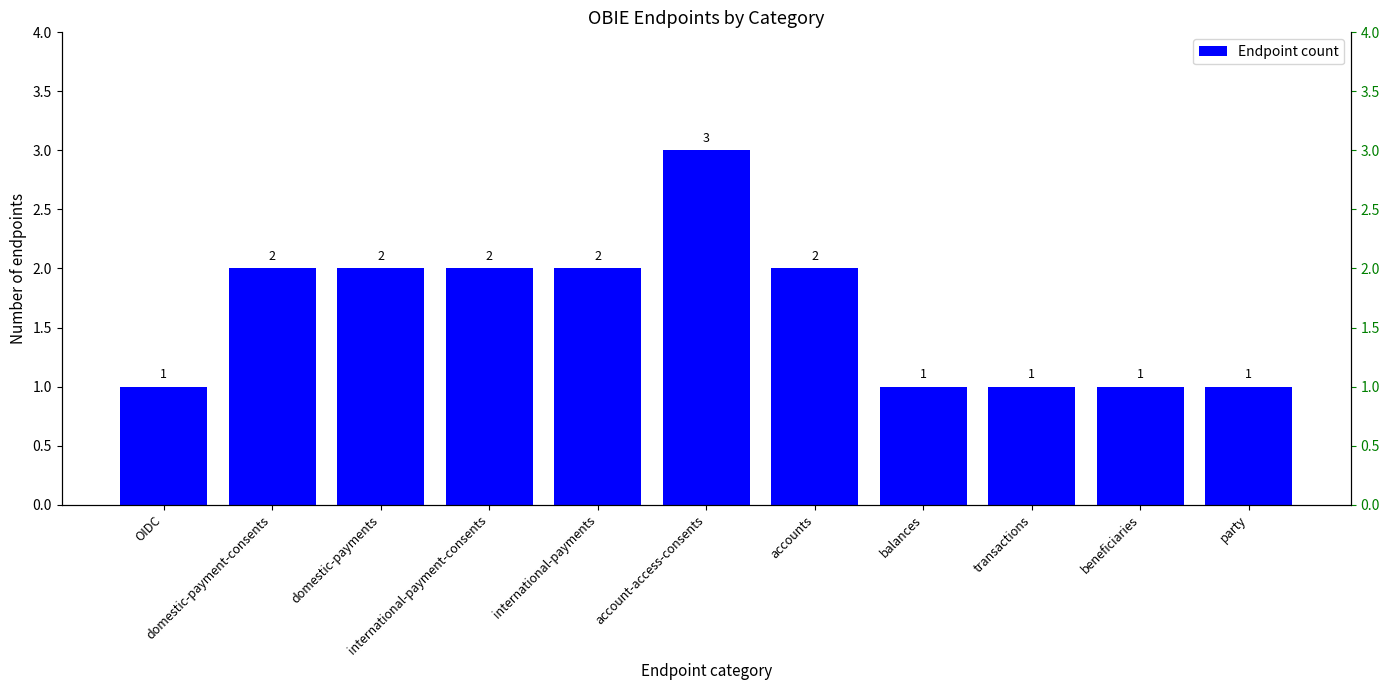

What value does the data have at domestic-payments?

2